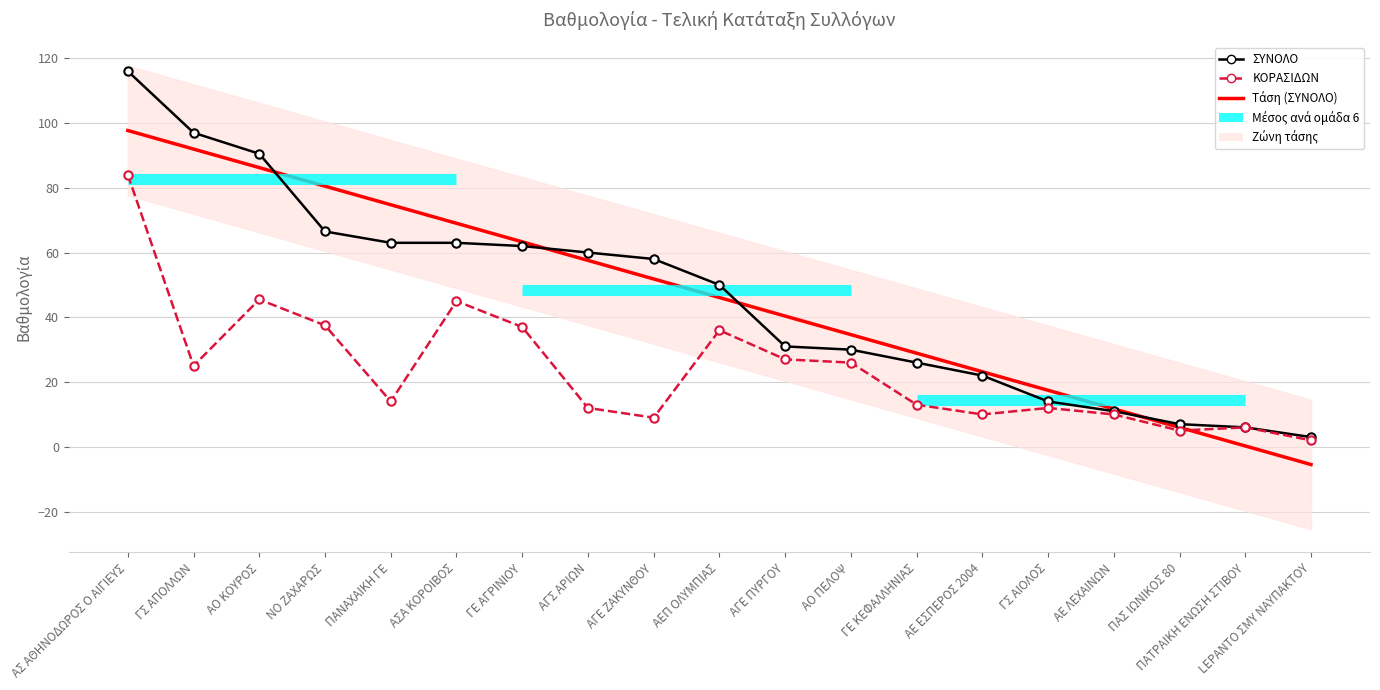

At which category is the sum across all series the highest?

ΑΣ ΑΘΗΝΟΔΩΡΟΣ Ο ΑΙΓΙΕΥΣ